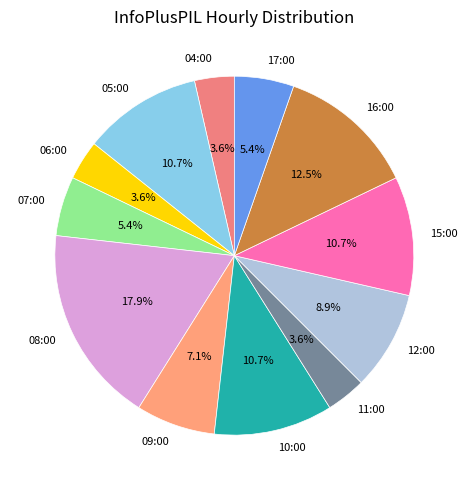

Is there a majority slice in this chart?

No